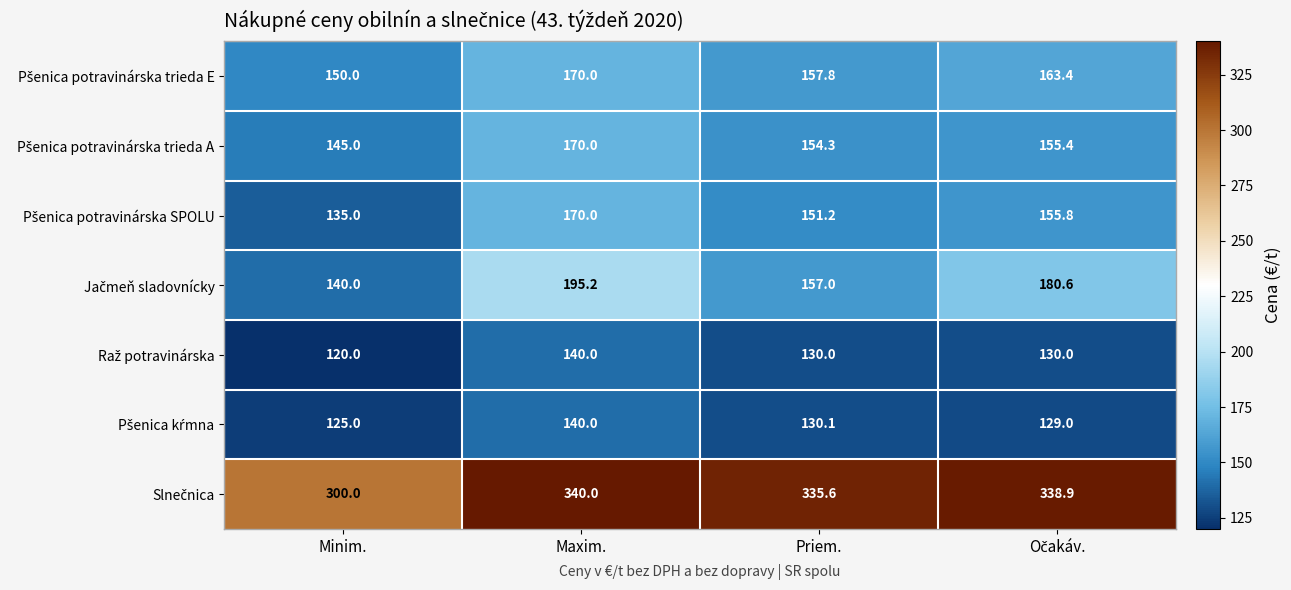

What is the spread (max minus min) of values at Maxim.?

200.0